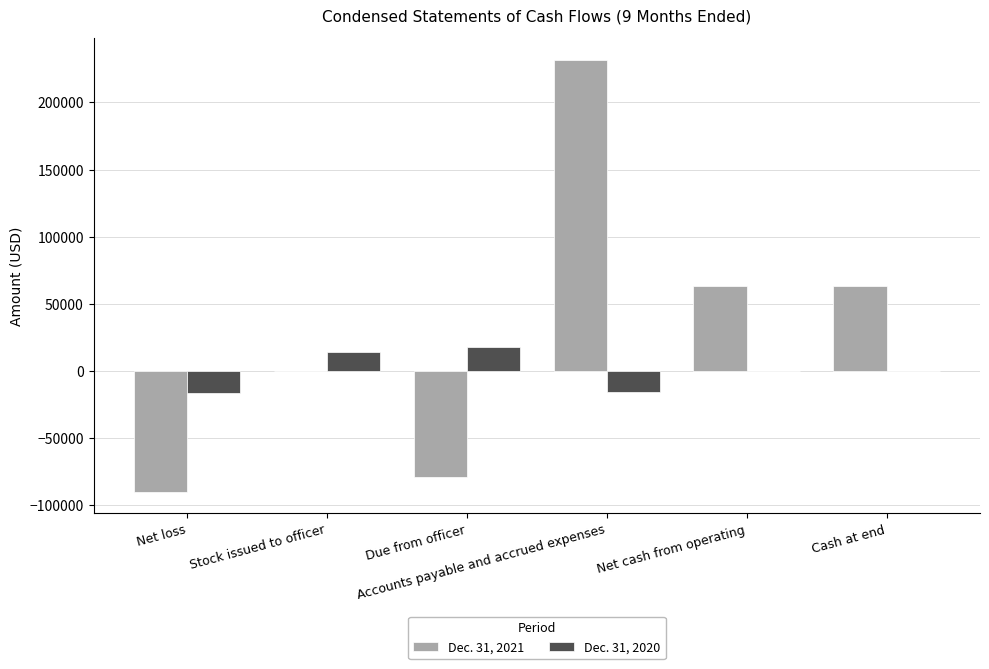

Is it true that Dec. 31, 2020 equals -16197 at Net loss?

True